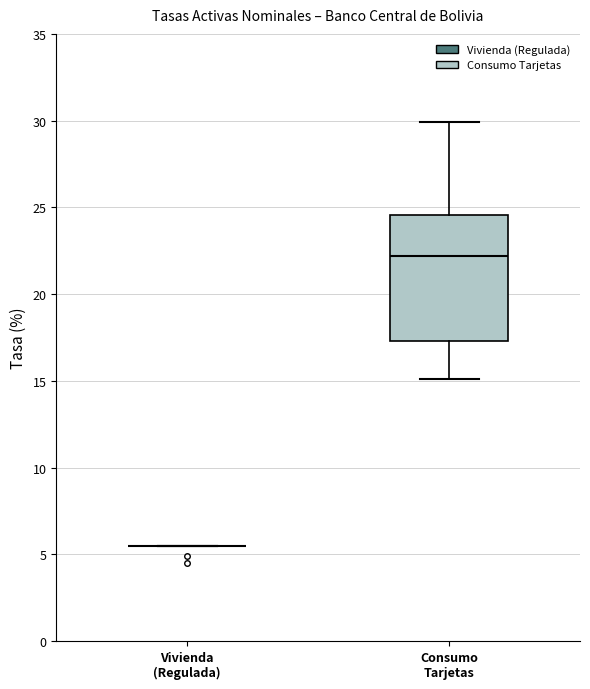

Reading left to right, transcribe this box plot: for each box, give where its median line is, the range the box spans, and where its two whiskers end, as read against the y-axis. The values are not printed on the chart, so give them approximately, as read against the axis.

Vivienda (Regulada): box collapsed to a line at 5.5, whiskers 5.5 to 5.5
Consumo Tarjetas: median 22.0, box 17.5 to 24.5, whiskers 15.0 to 30.0